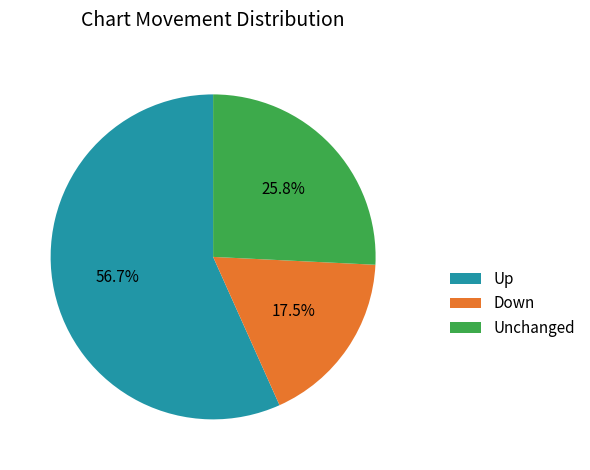

Do Up and Unchanged together represent more than half of the pie?

Yes